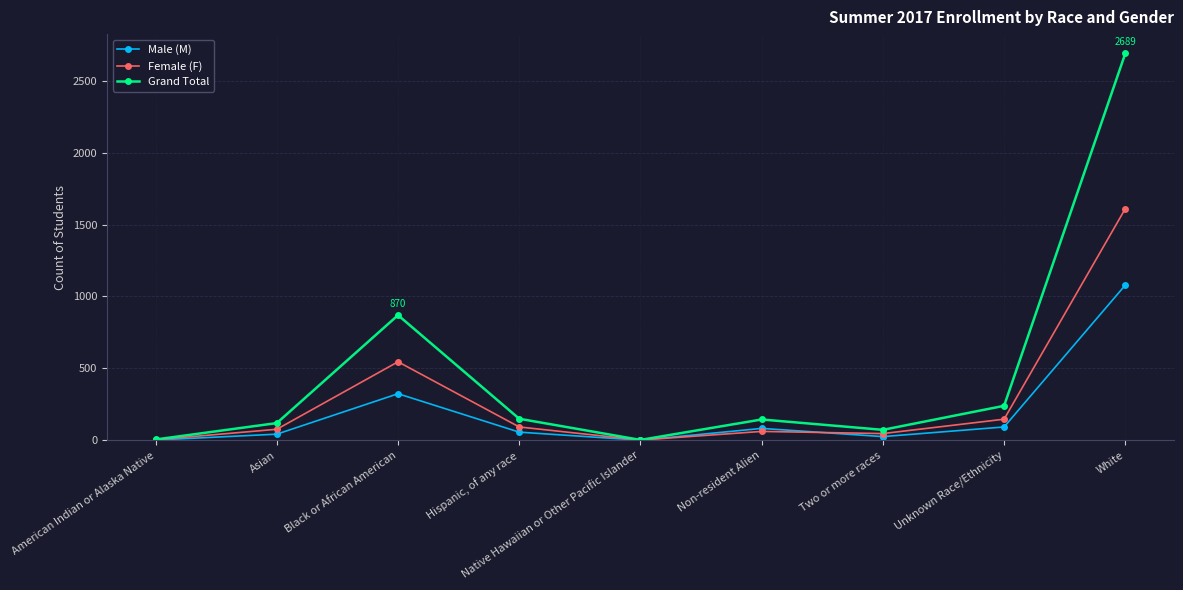

What are all the series names shown in the legend?

Male (M), Female (F), Grand Total